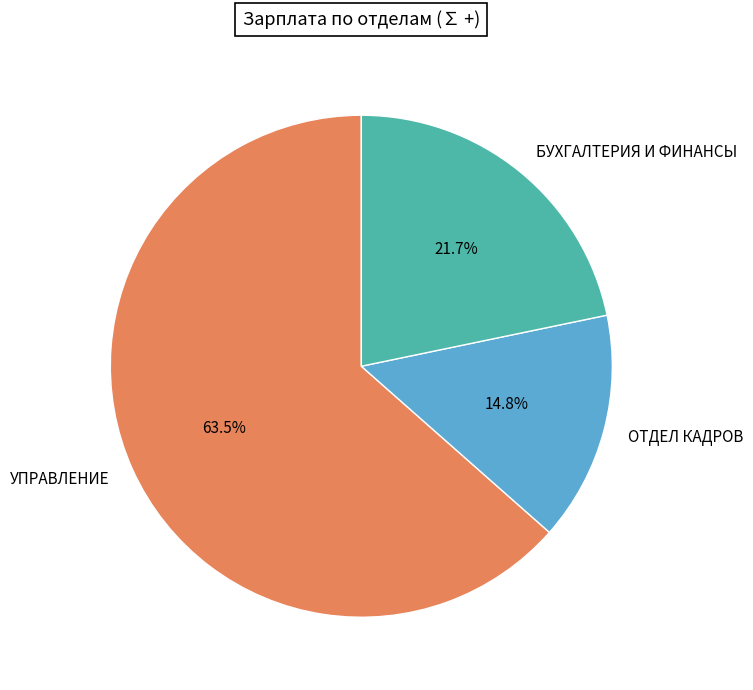

How many segments does this pie chart have?

3